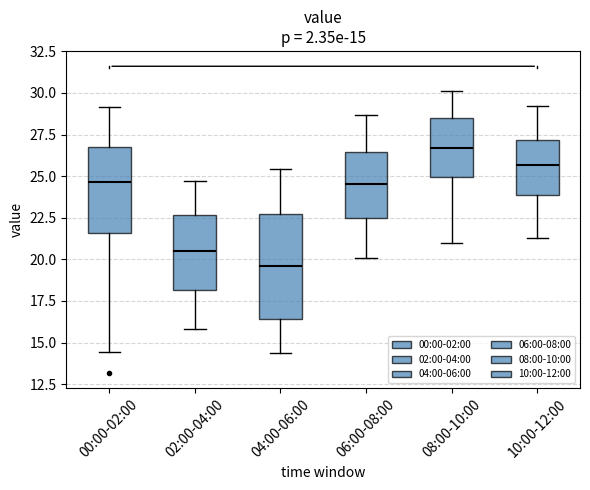

Which box has the lowest median line?

04:00-06:00